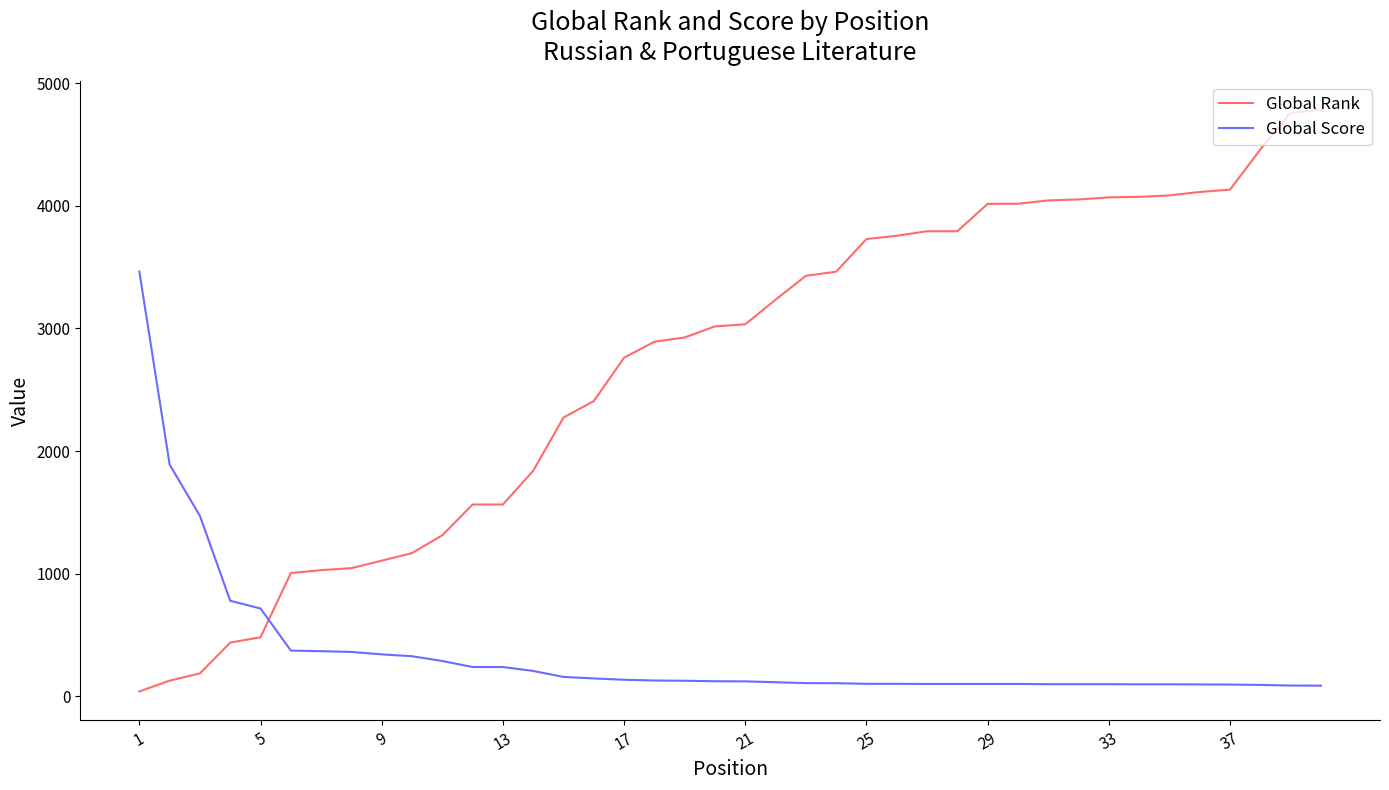

How many intersections are there between Global Rank and Global Score?

1